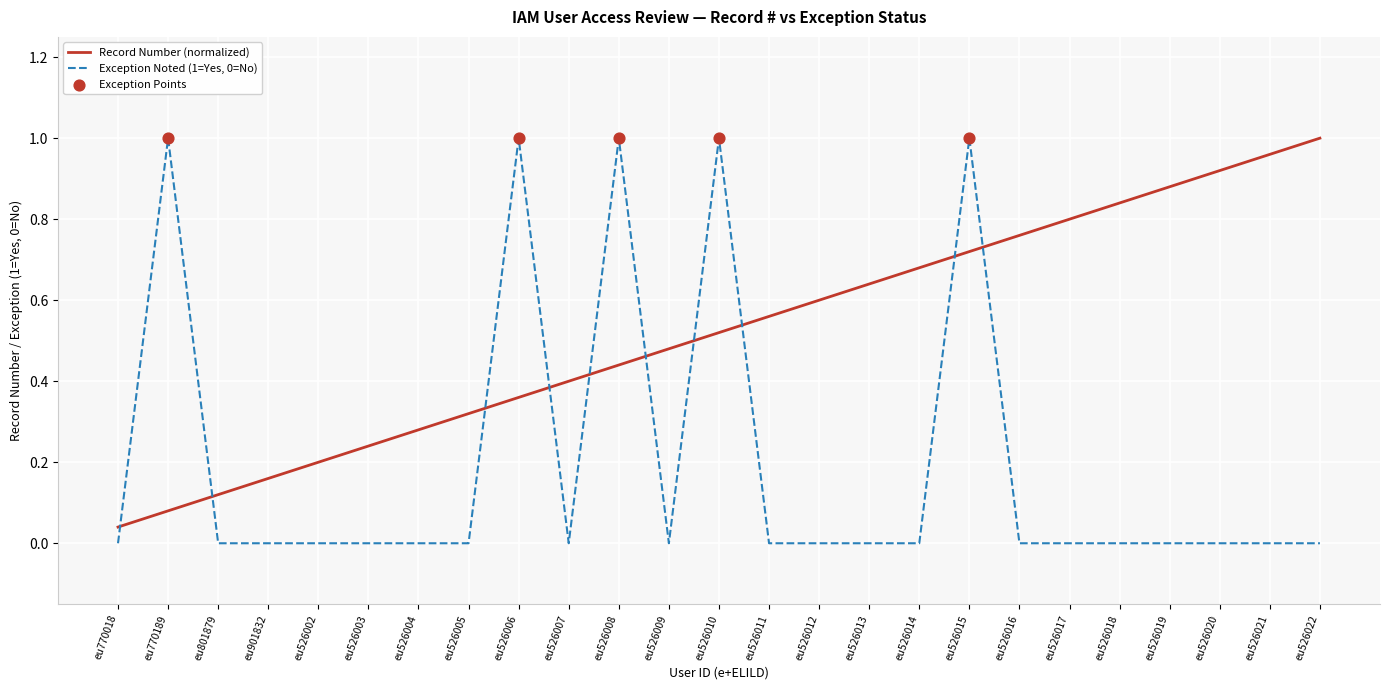

What position from the left is eu526011?

14